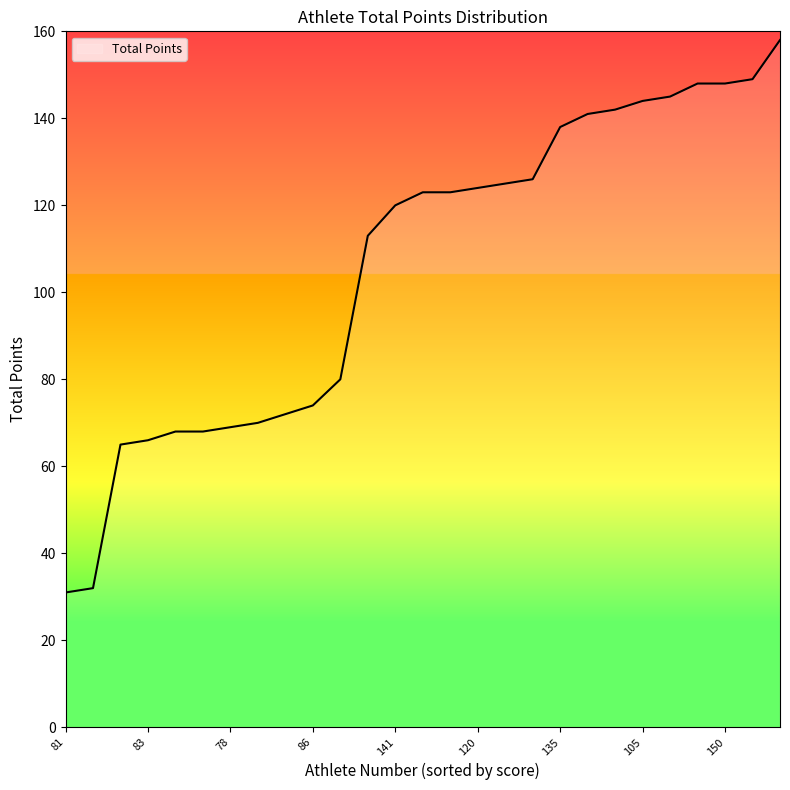

What is the difference between the maximum and minimum values?

127